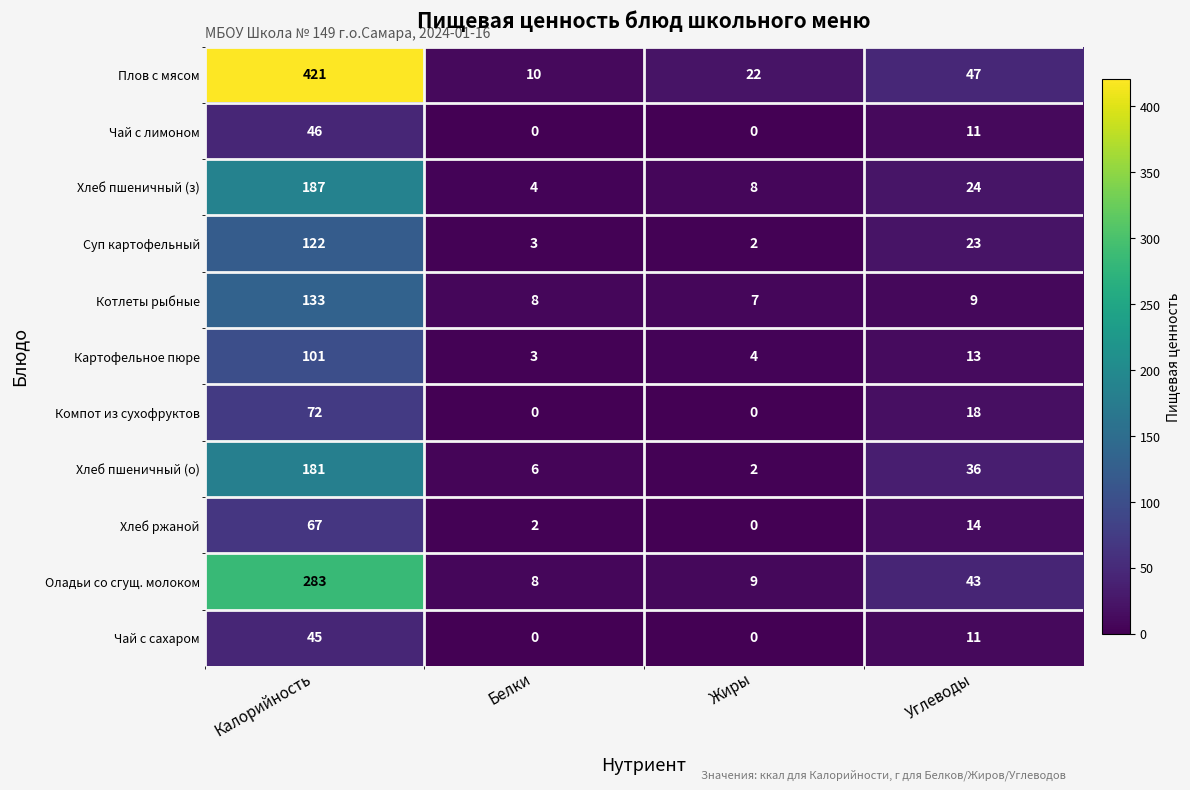

True or false: Компот из сухофруктов has a value of 0 at Жиры.

True